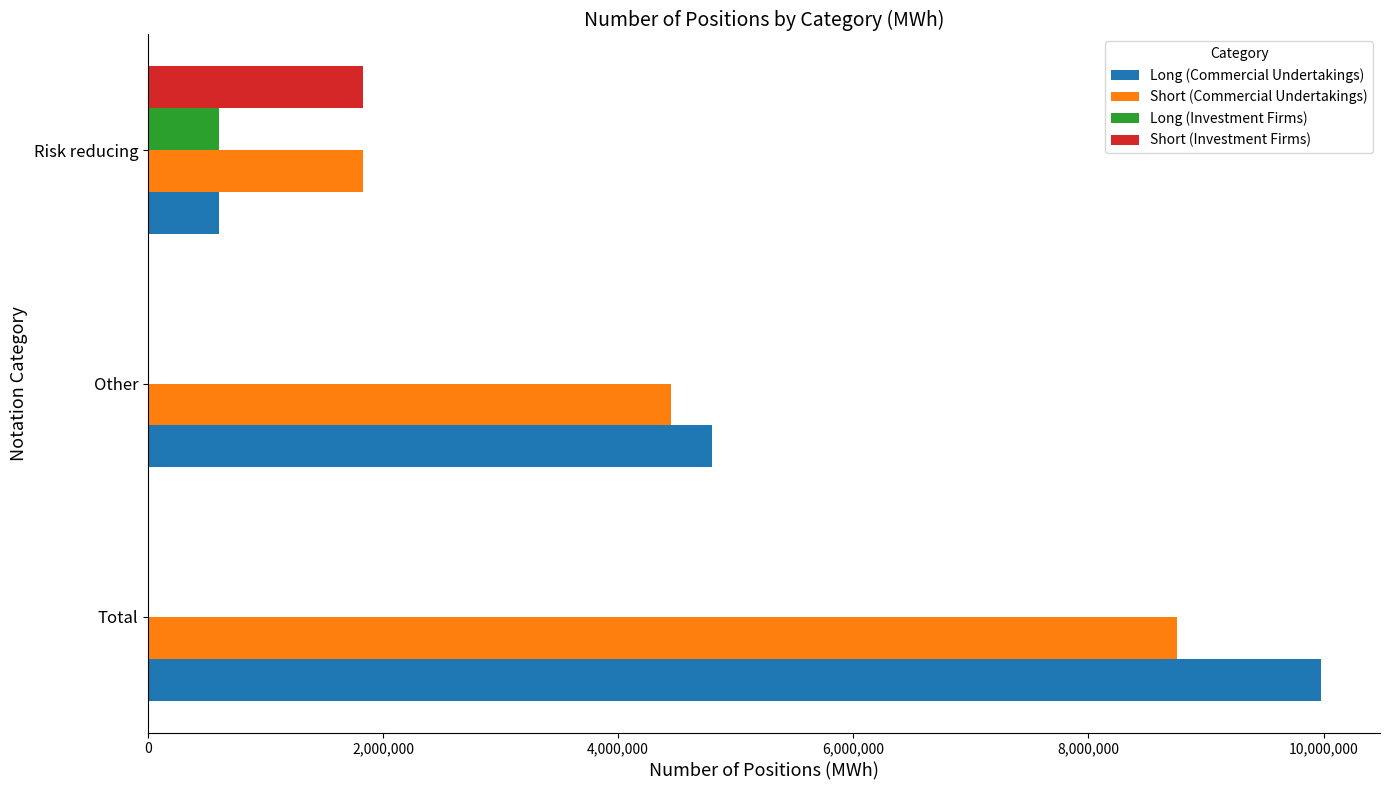

What is the highest value of the Short (Investment Firms) series?

1825824